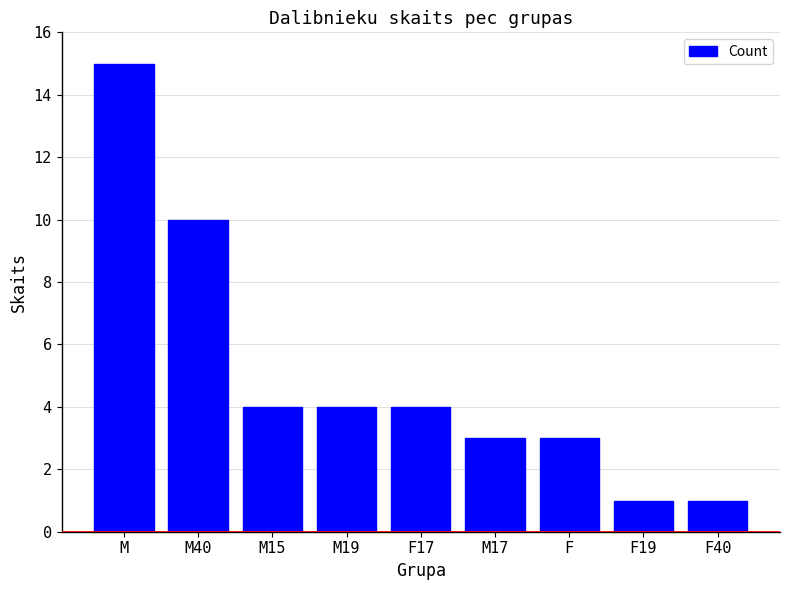

What is the label of the 3rd bar from the right?

F